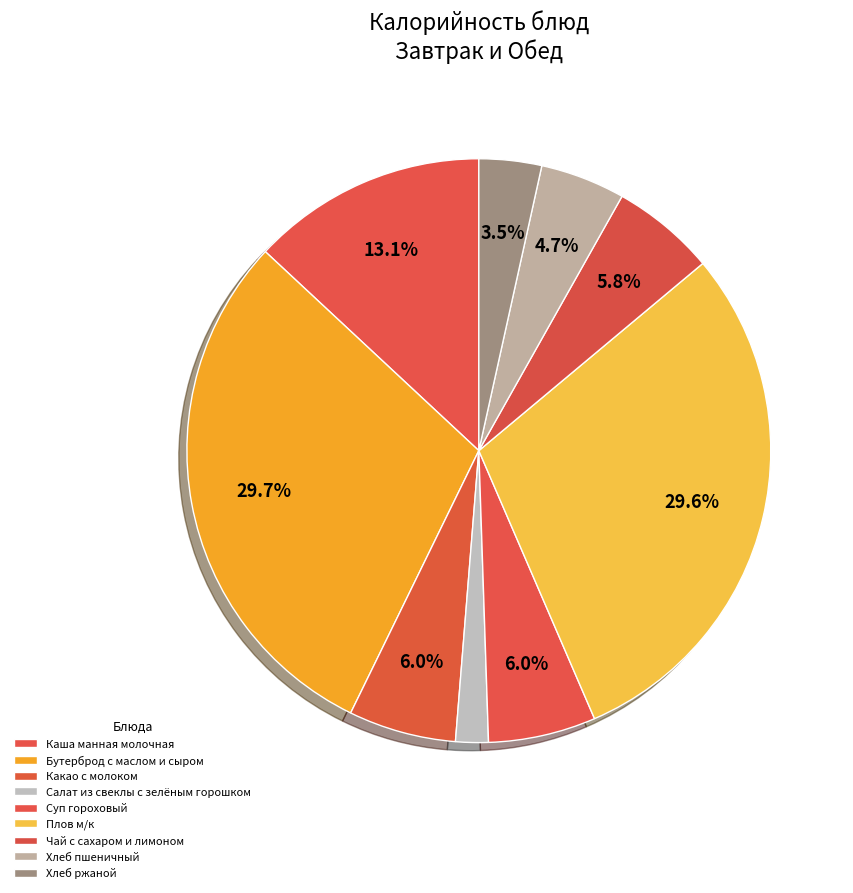

Is it true that Чай с сахаром и лимоном is 11% of the pie?

False